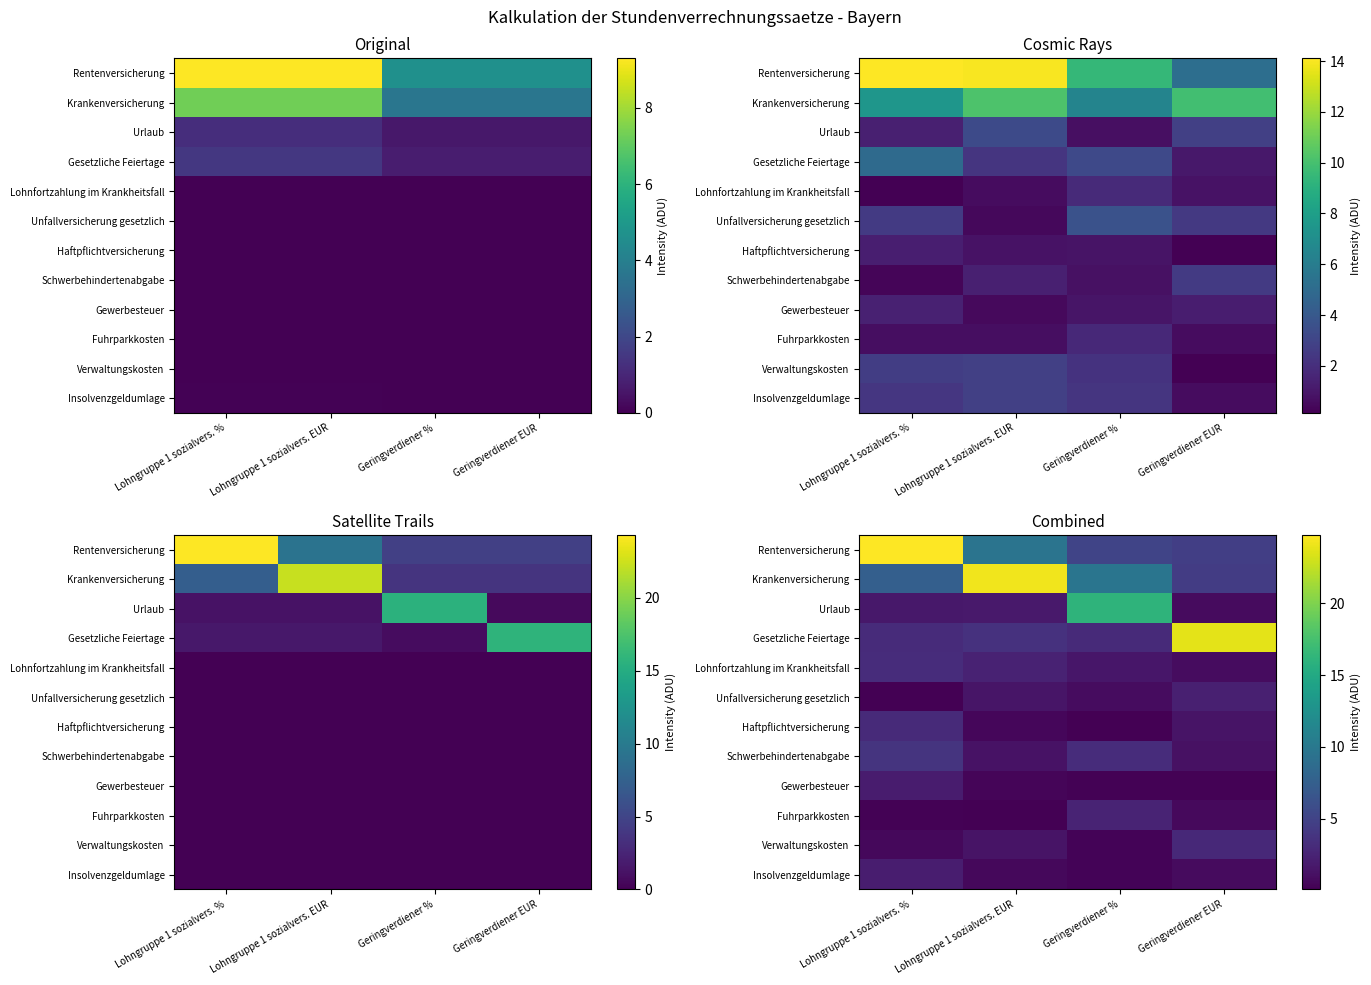

List the labels in order of Krankenversicherung value, smallest first.

Geringverdiener EUR, Lohngruppe 1 sozialvers. %, Geringverdiener %, Lohngruppe 1 sozialvers. EUR